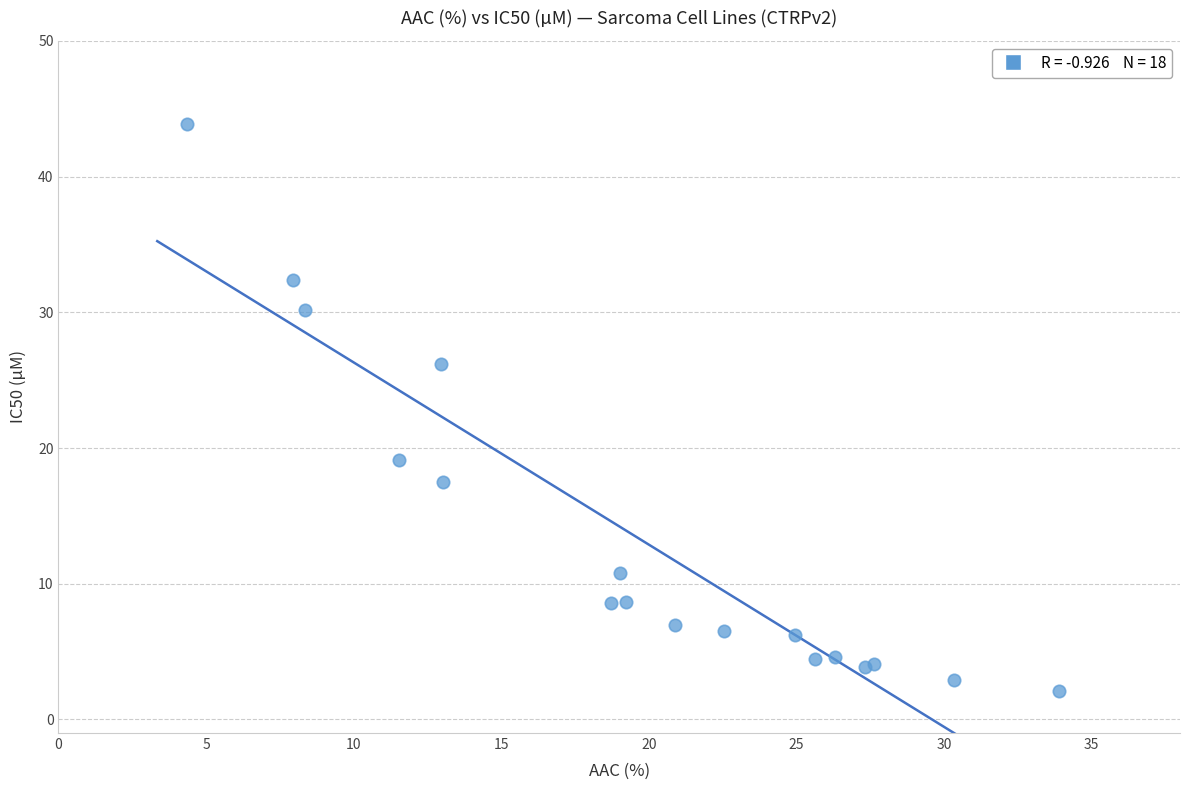

What Y value in the scatter plot is closest to 23?

26.2